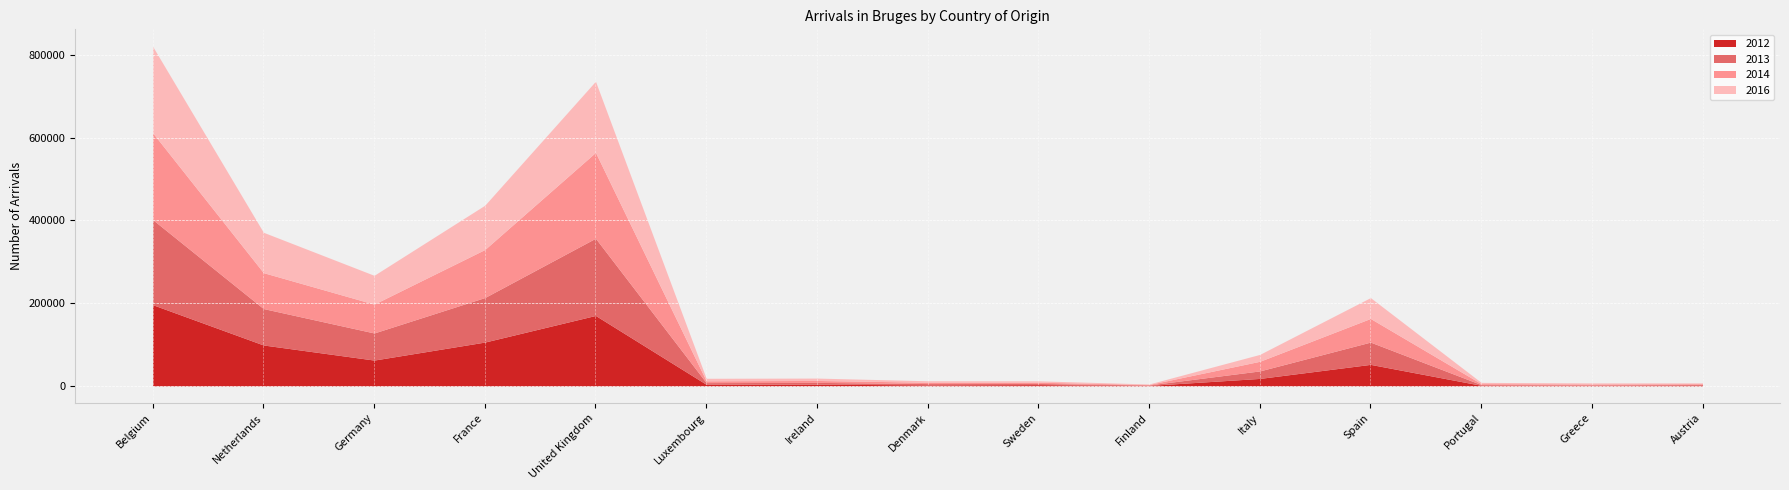

At which label does 2012 reach its peak?

Belgium